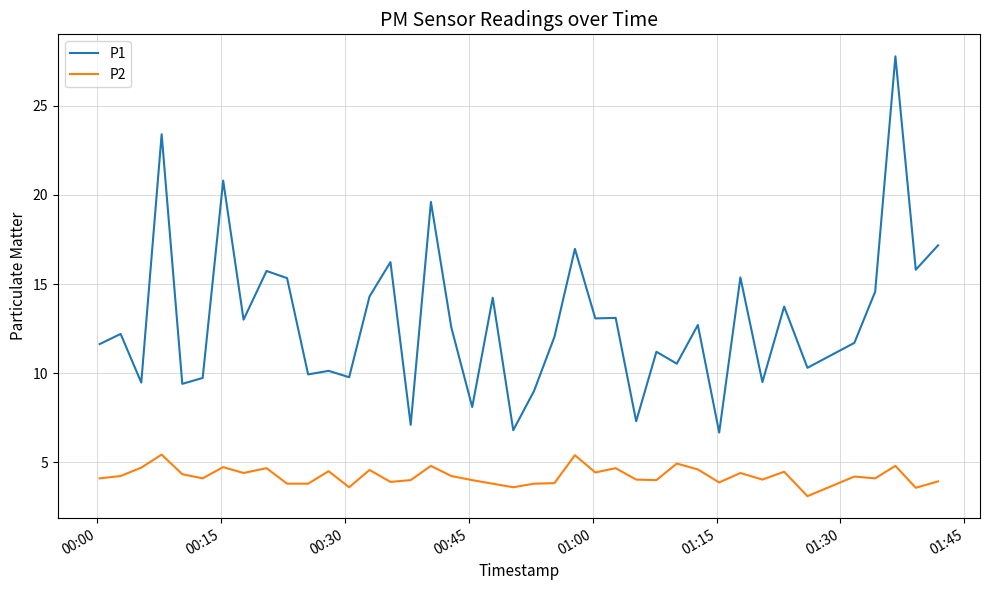

True or false: P2 and P1 cross at least once.

False